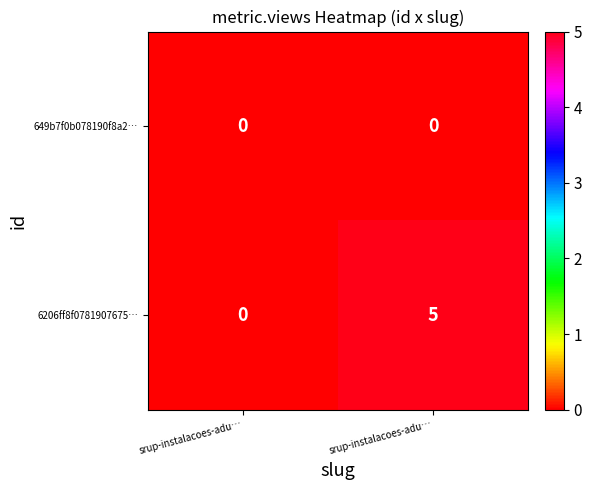

How many distinct data groups are displayed?

2